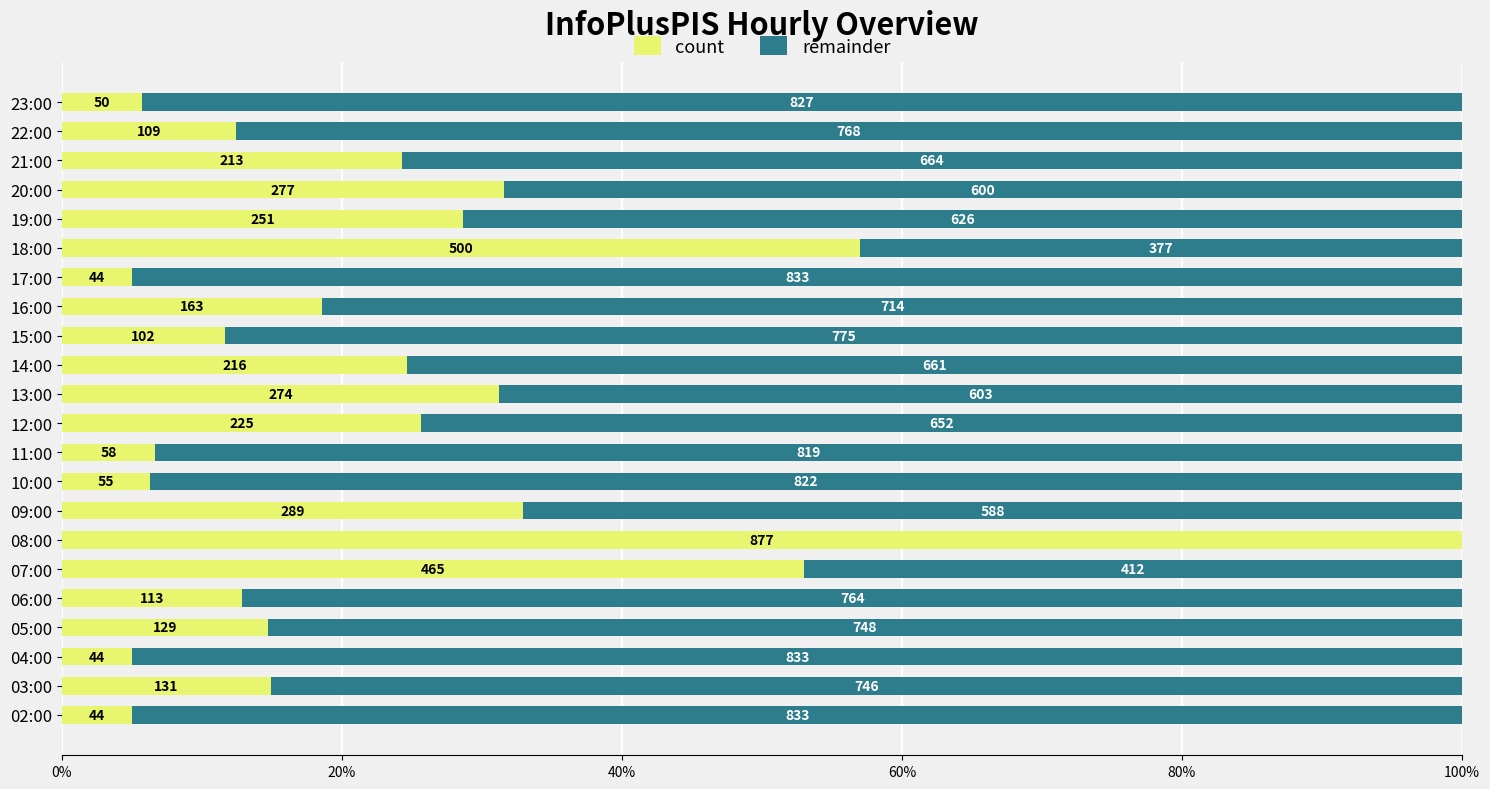

Rank the series by their average value, from highest to lowest.

remainder, count